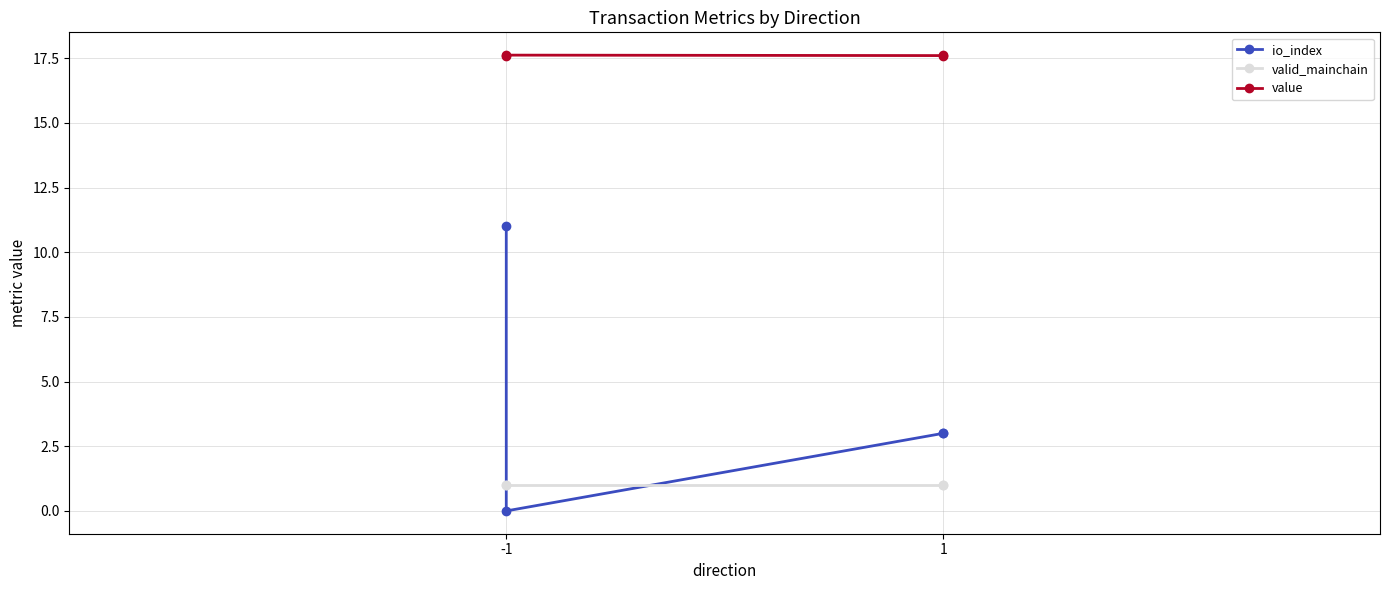

Which series ends up on top after the final intersection of valid_mainchain and io_index?

io_index